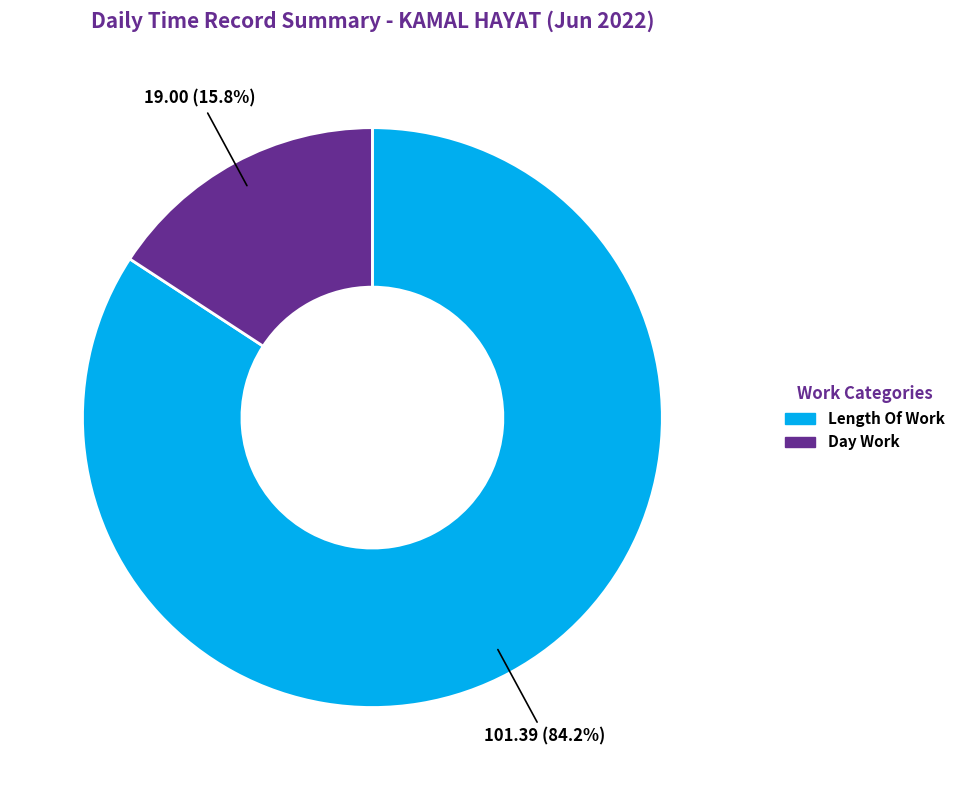

Is it true that Length Of Work is 84% of the pie?

True